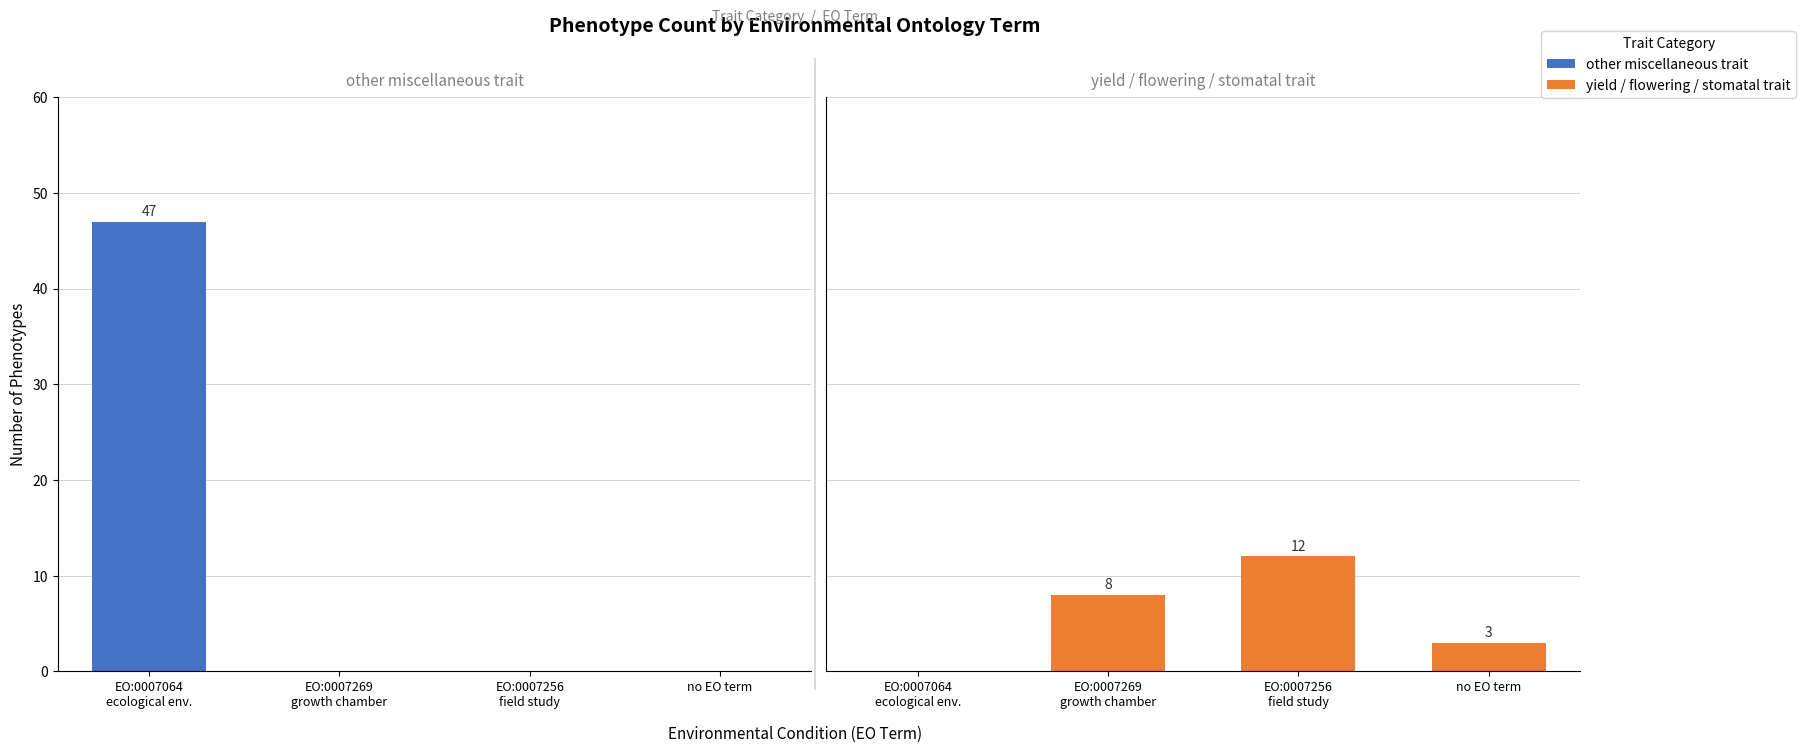

Which series has the largest total across all categories?

other miscellaneous trait